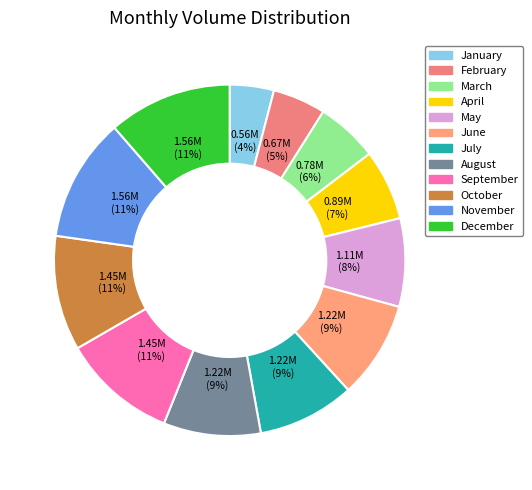

Combined, do July and January account for over 50%?

No